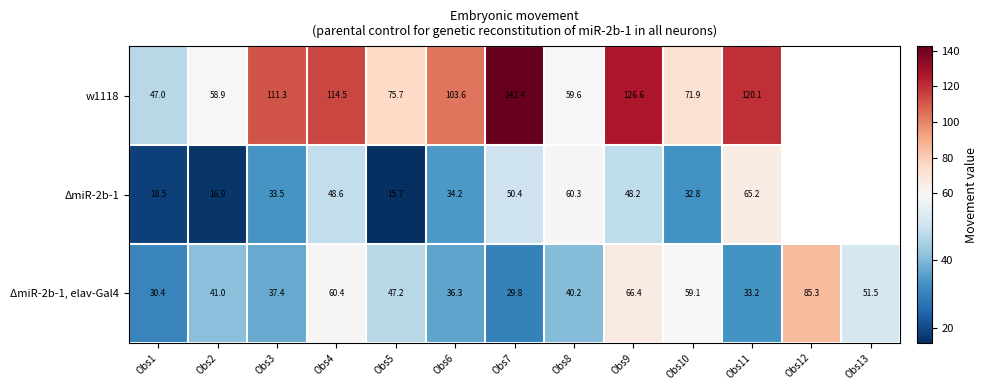

Which category has the highest value across all series?

Obs7